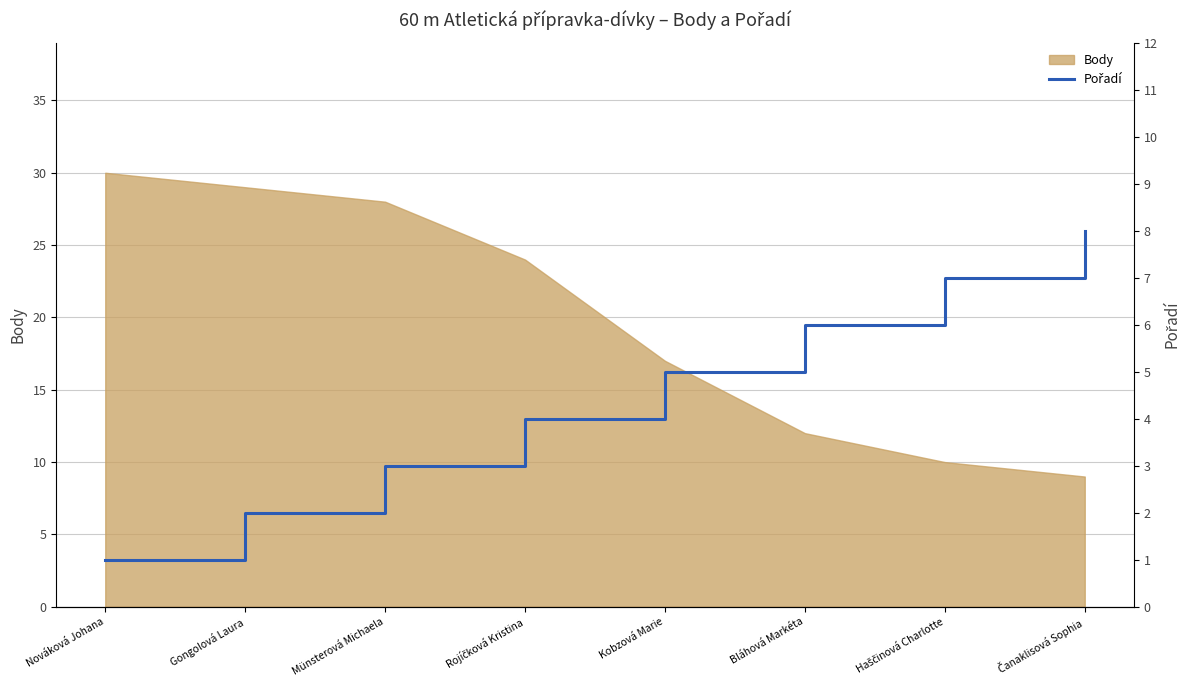

At which label is Body closest to 19?

Kobzová Marie